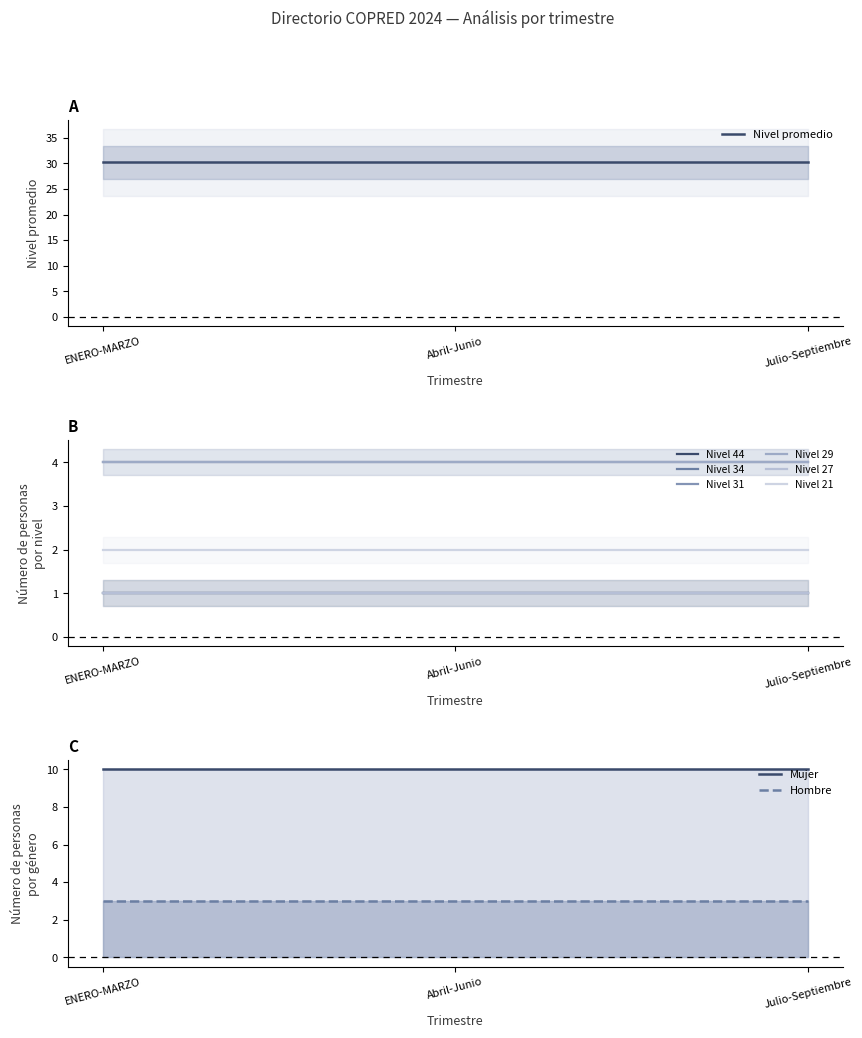

Rank the series by their maximum value, from lowest to highest.

Nivel 21 (Enlace), Nivel 27 (Jefatura), Nivel 29 (Subdirecciones), Nivel 31 (Subdirección planeación), Nivel 34 (Coordinaciones), Nivel 44 (Presidencia)